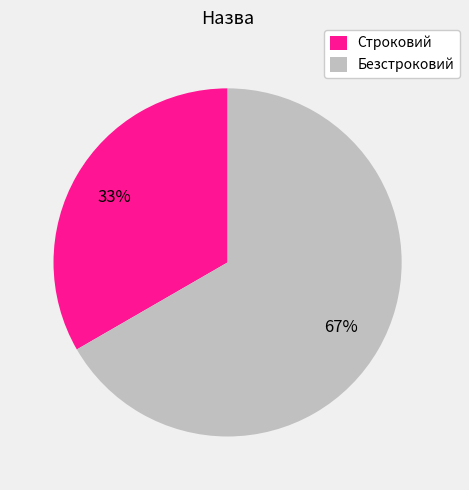

True or false: Строковий accounts for 33% of the total.

True